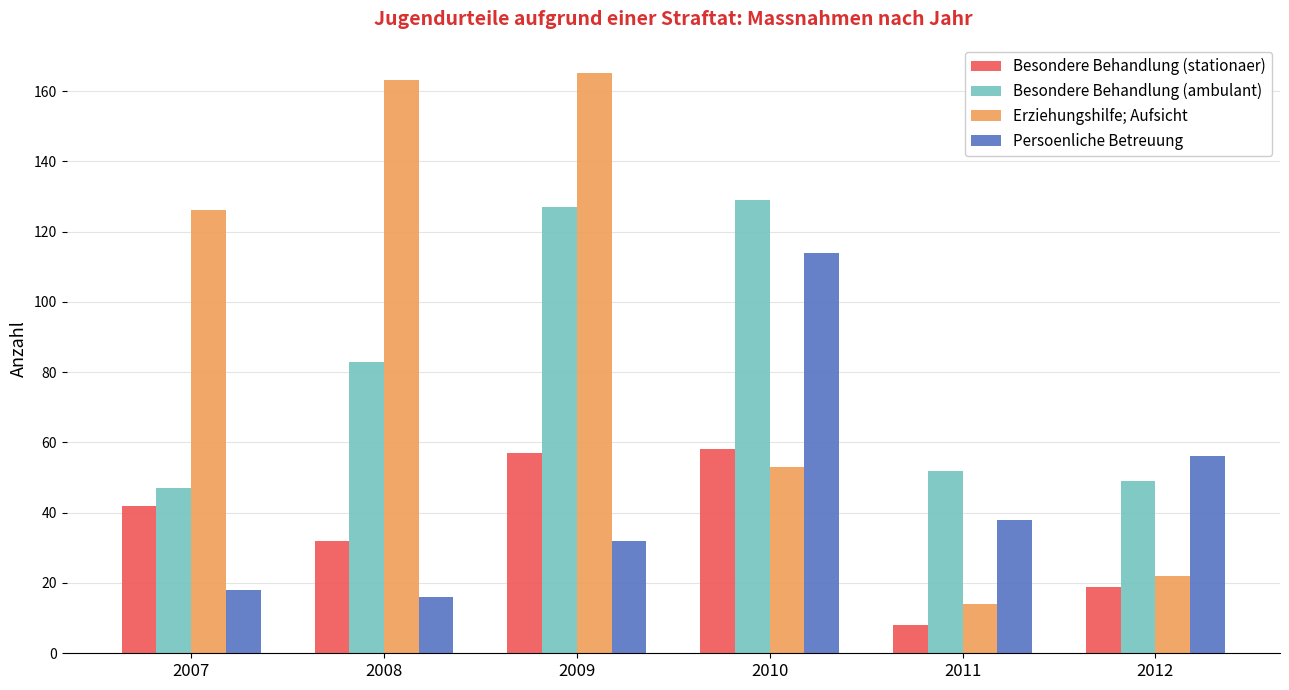

At how many categories does at least one series exceed 128?

3